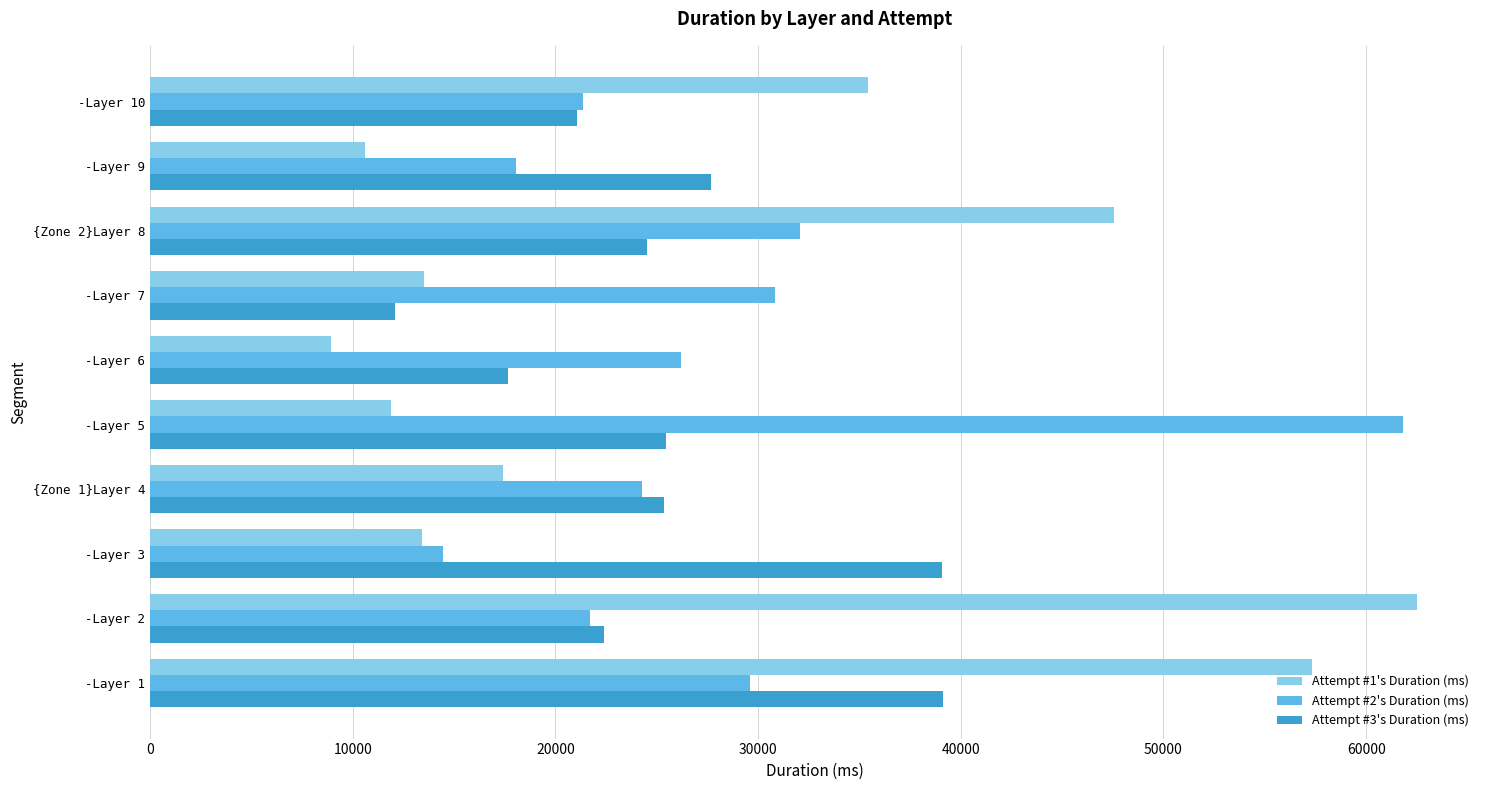

What is the minimum value shown in the chart?

8918